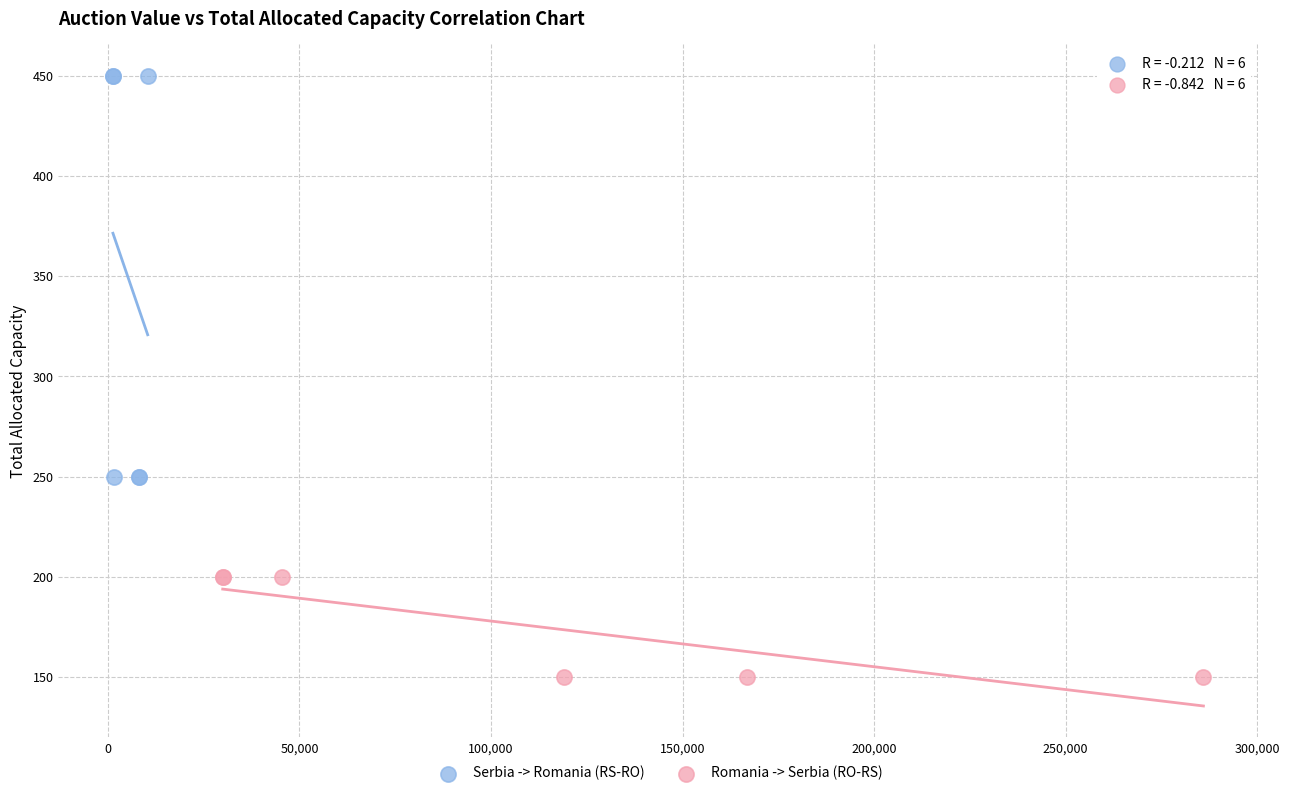

Which series reaches the minimum Y coordinate?

Romania -> Serbia (RO-RS)